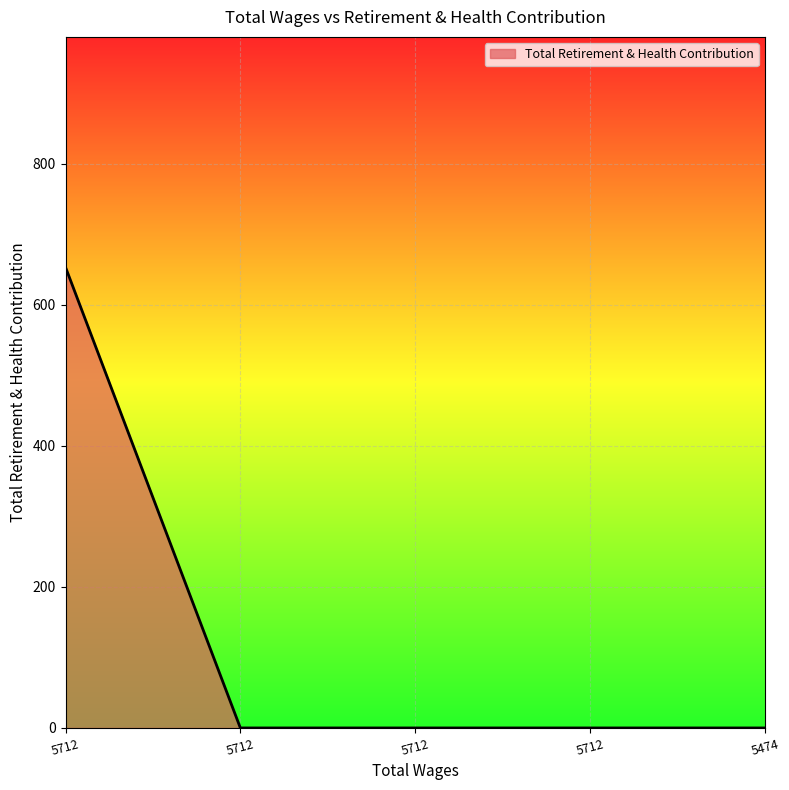

Reading left to right, extract all data points from this chart.

5712.0=653	5712.0=0	5712.0=0	5712.0=0	5474.0=0